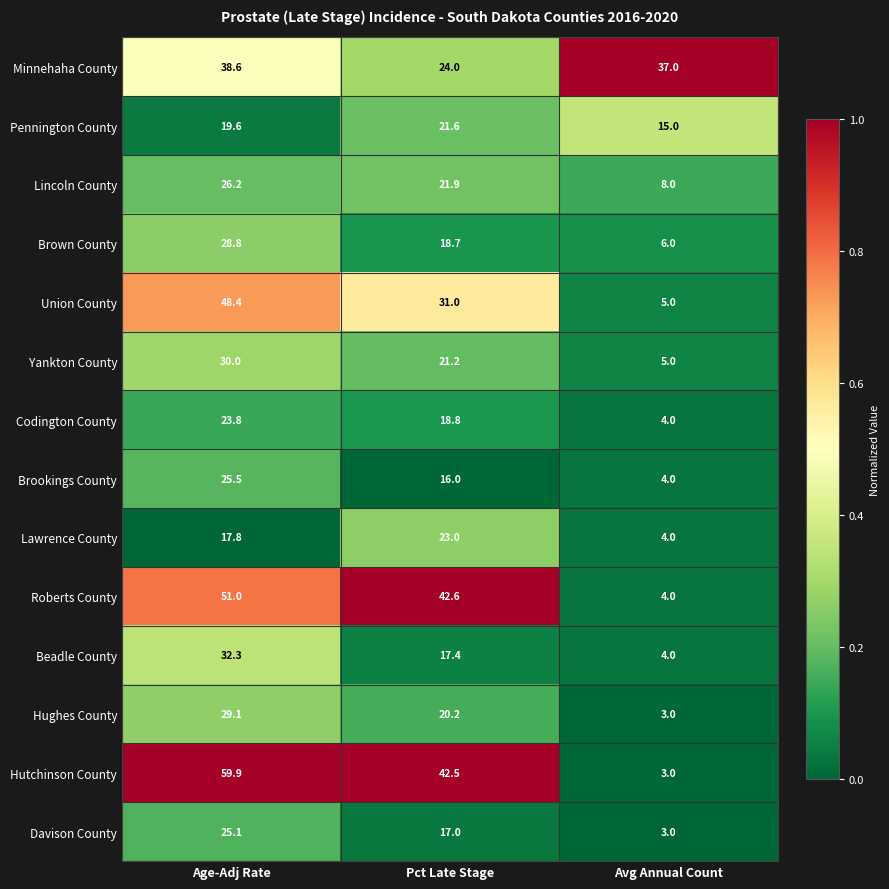

The Union County series shows 8.2 at Avg Annual Count. True or false?

False